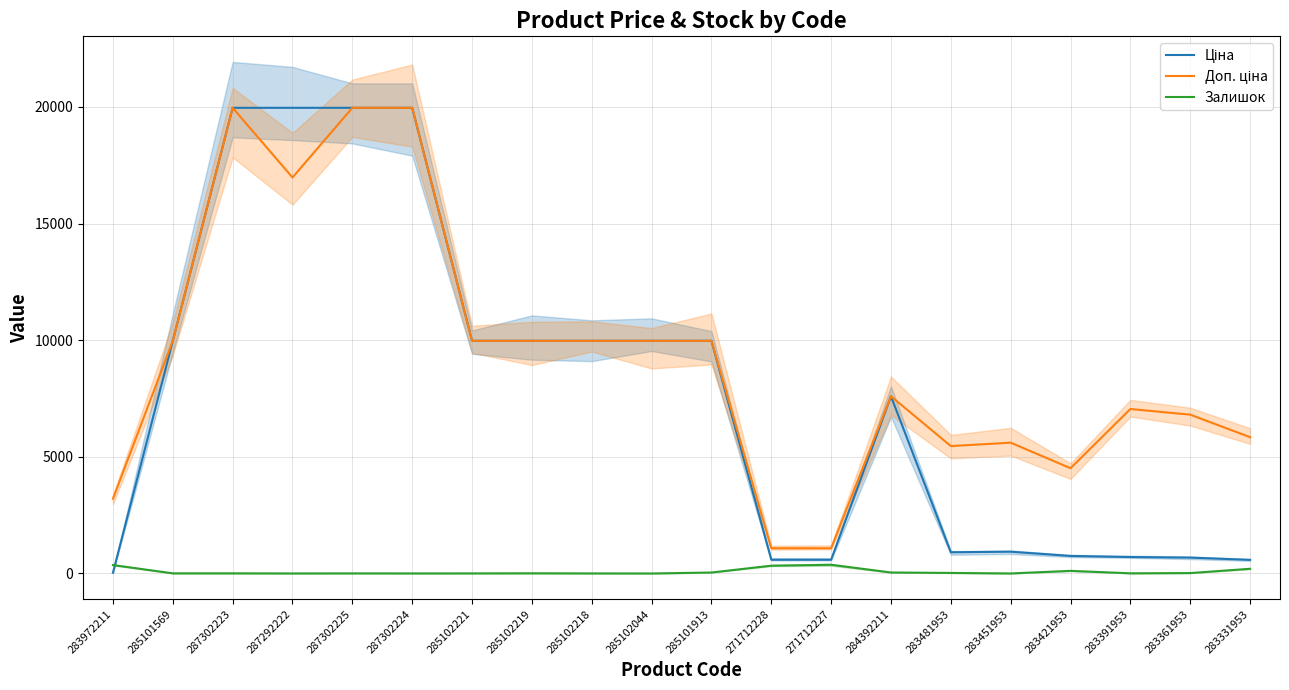

True or false: Ціна and Доп. ціна intersect in this chart.

False